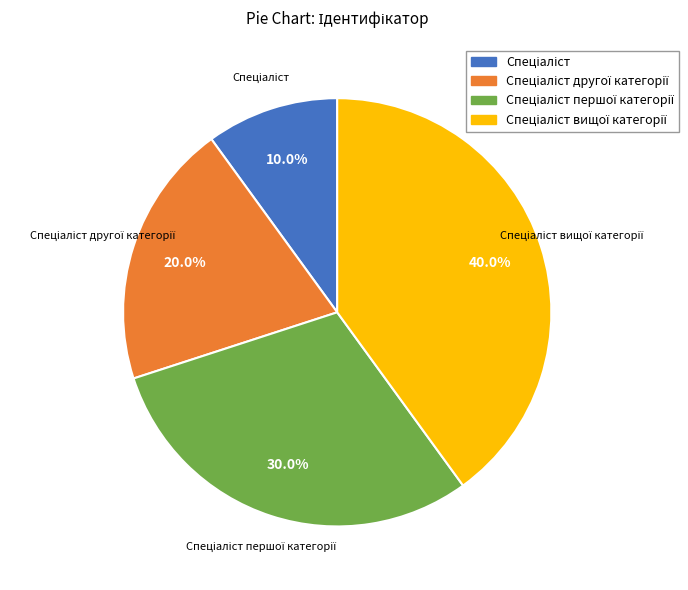

Is there any slice that represents more than half of the pie?

No